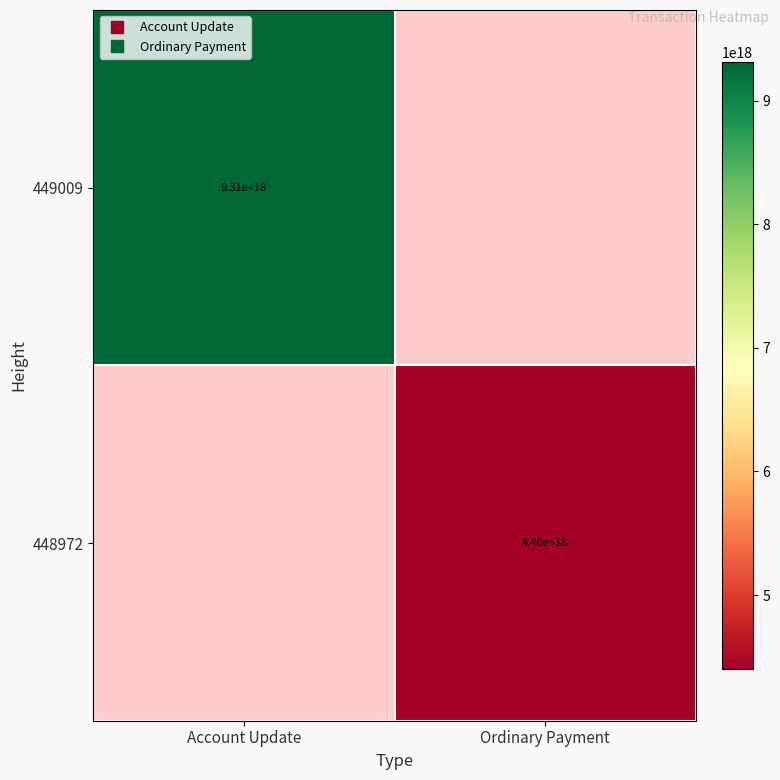

The value of 449009 at Account Update is 9310638391317989376.0. True or false?

True